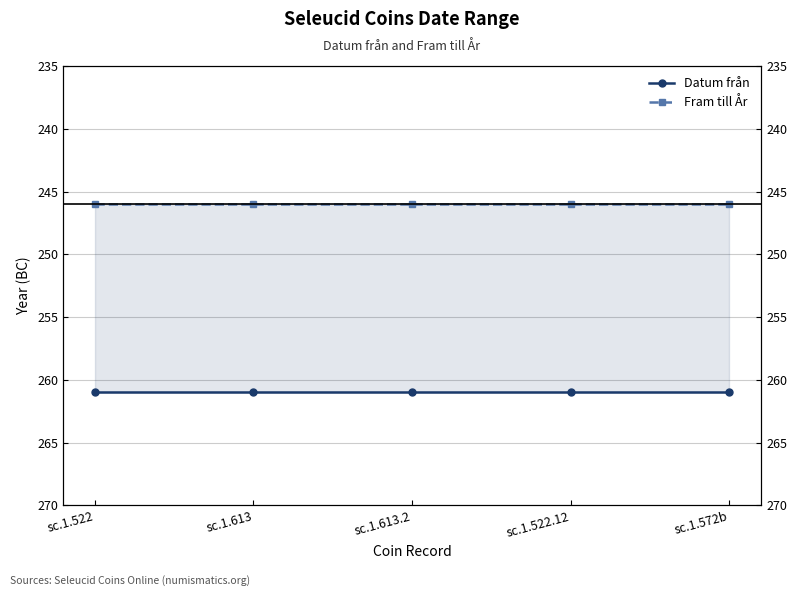

Which series changed the most between sc.1.522 and sc.1.613?

Datum från